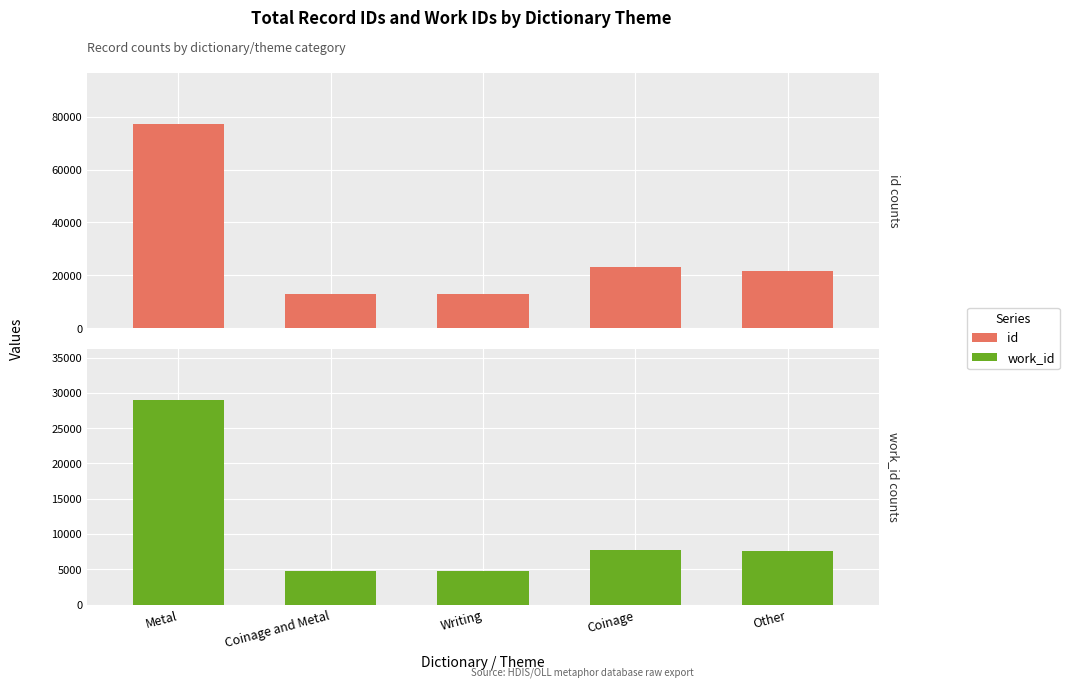

What is the value of the work_id bar at the 2nd from the left?

4802